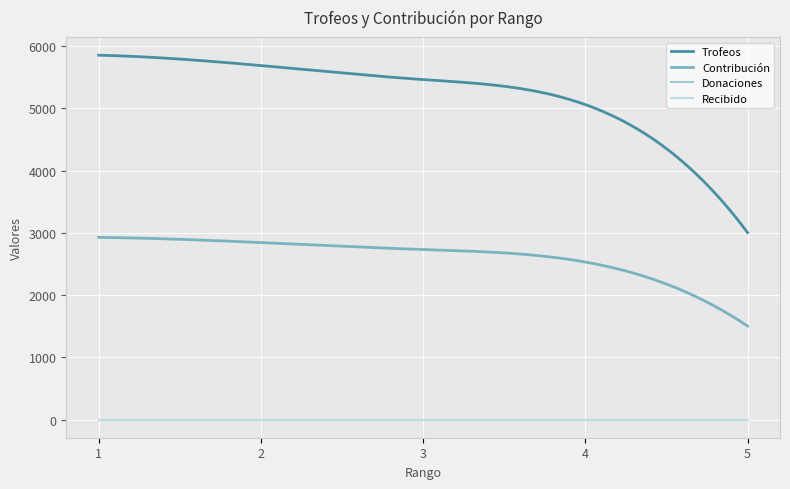

At how many categories does at least one series exceed 4521?

4